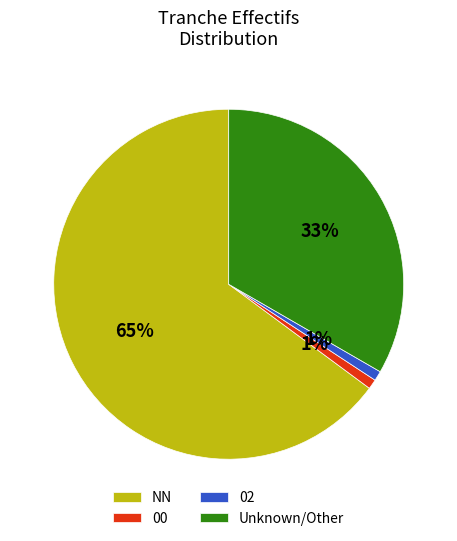

Which slice is the largest?

NN